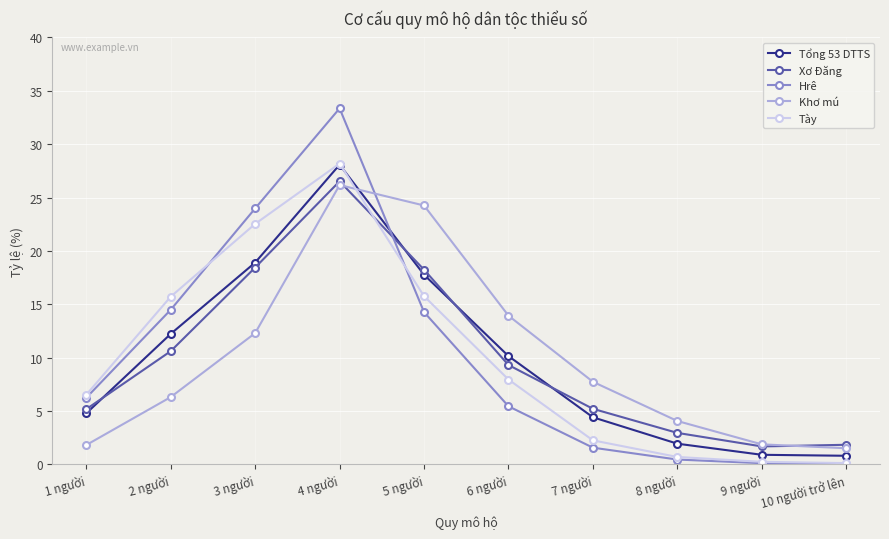

Which series has the largest range (max minus min)?

Hrê